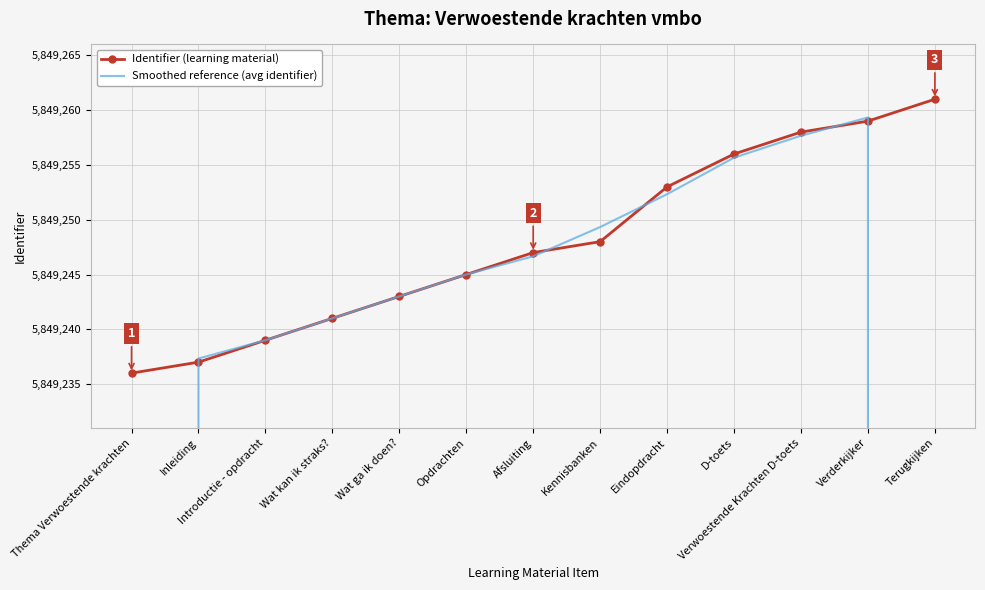

What is the label of the 1st point from the left?

Thema Verwoestende krachten